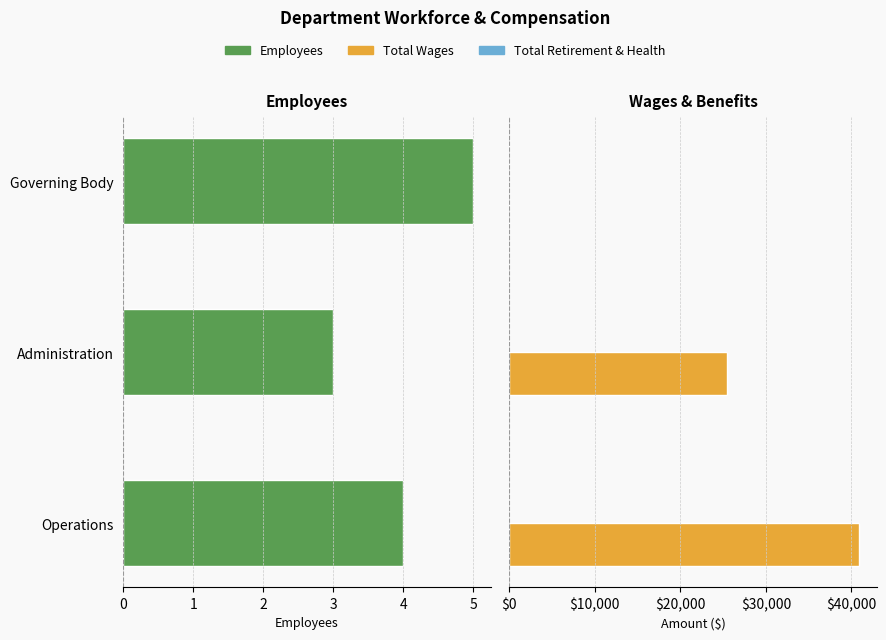

What is the lowest value of the Total Retirement & Health Contribution series?

0.2